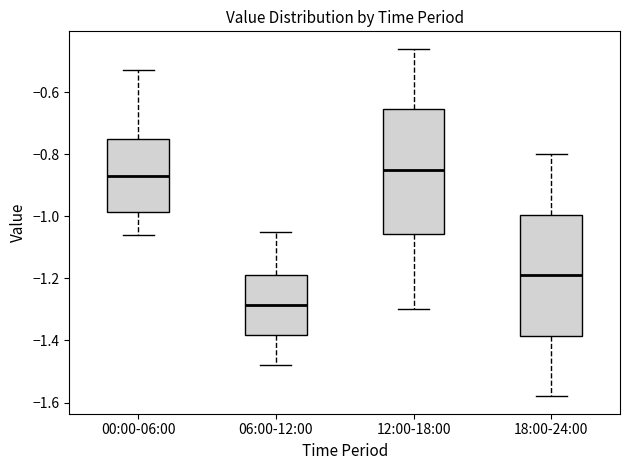

Which box has the highest median line?

12:00-18:00